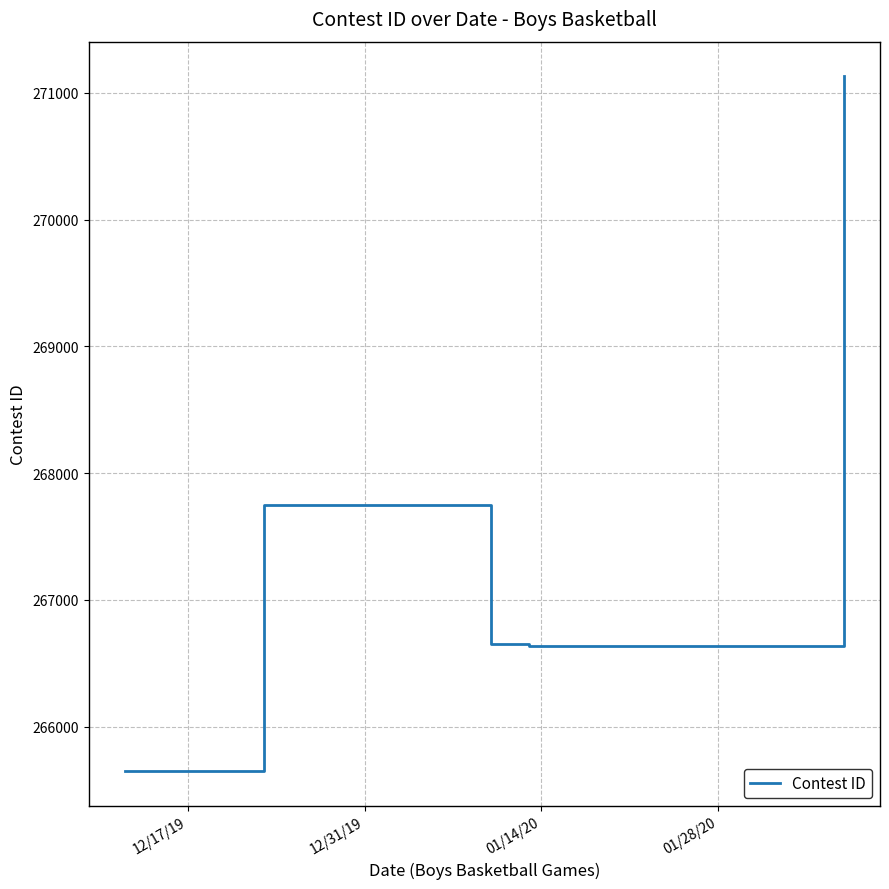

True or false: the data has more than 0 interior local peaks.

True